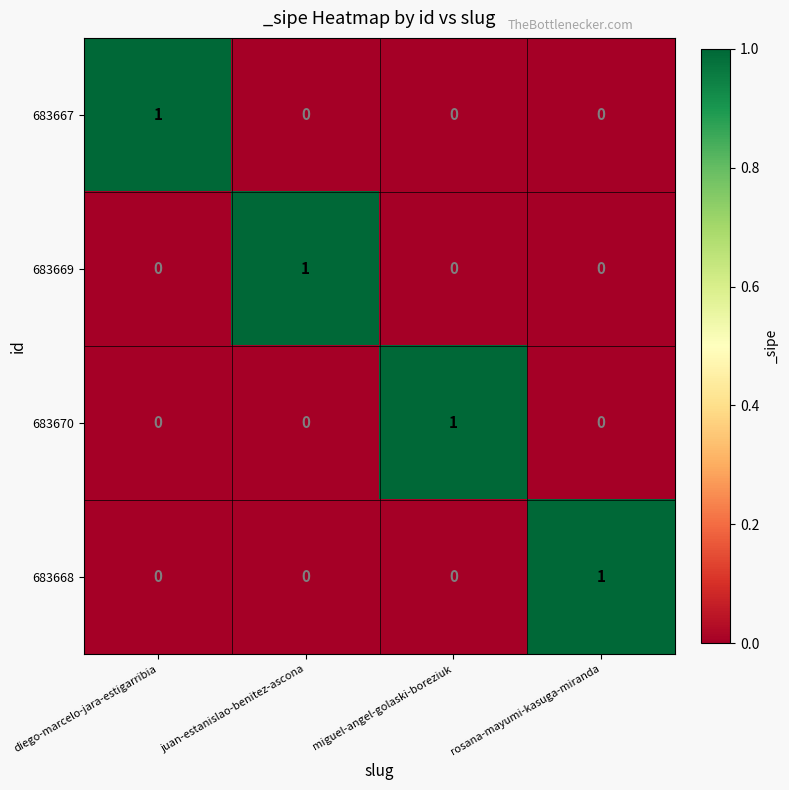

Which category has the highest value in the 683670 series?

miguel-angel-golaski-boreziuk